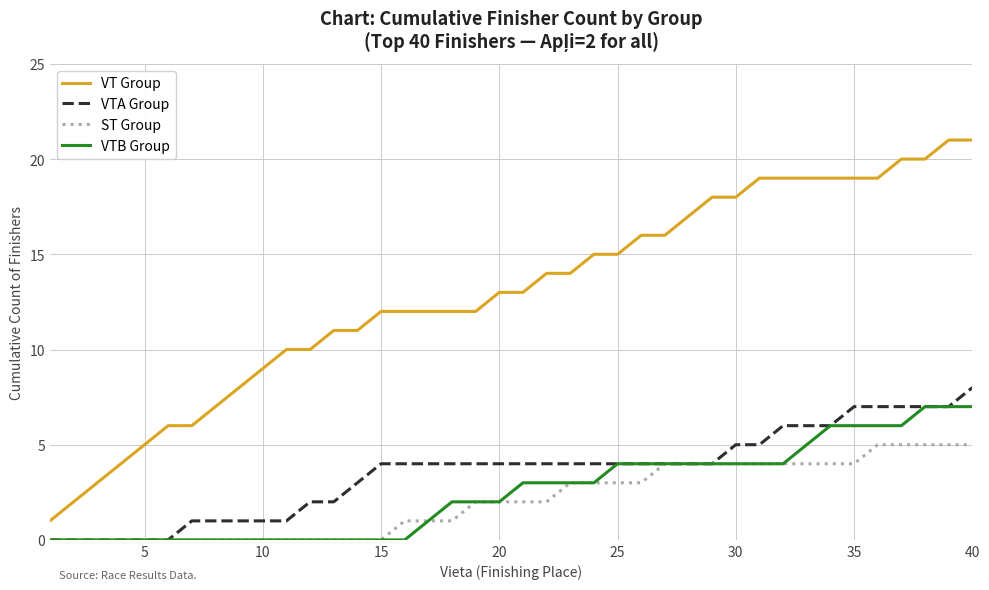

What is the maximum value for VTA Group?

8